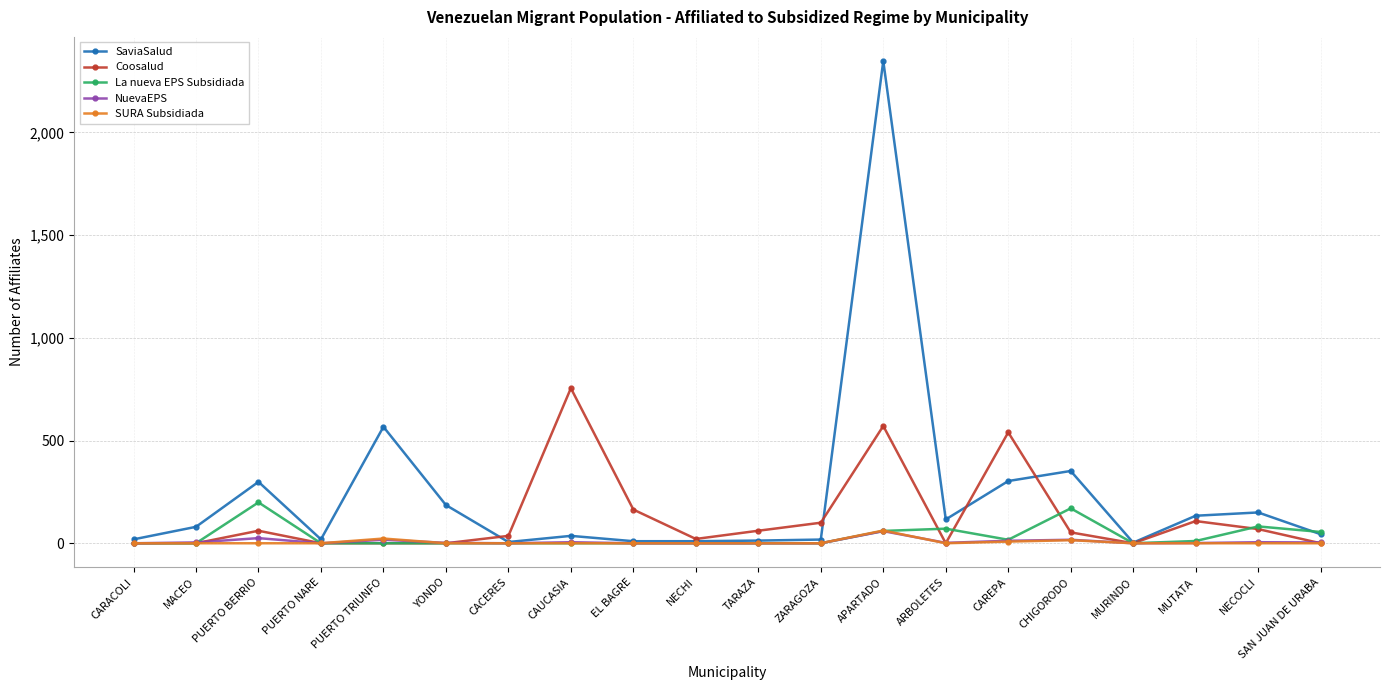

Where is the first local maximum for Coosalud?

PUERTO BERRIO